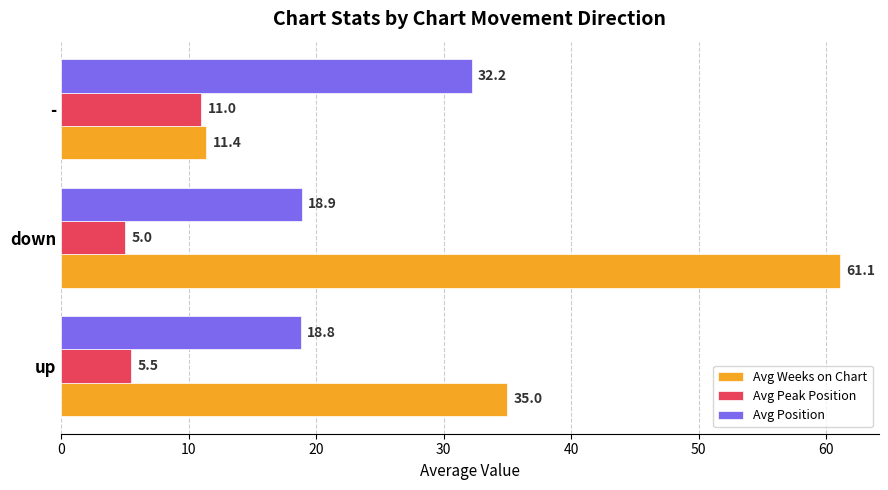

What is the average value of the Avg Peak Position series?

7.2